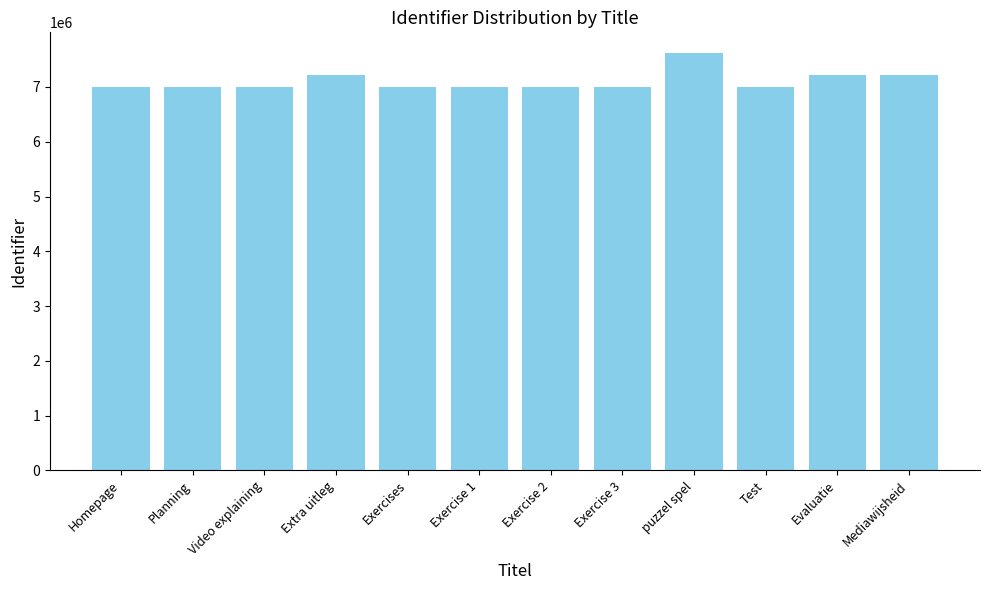

What is the label of the 7th bar from the right?

Exercise 1